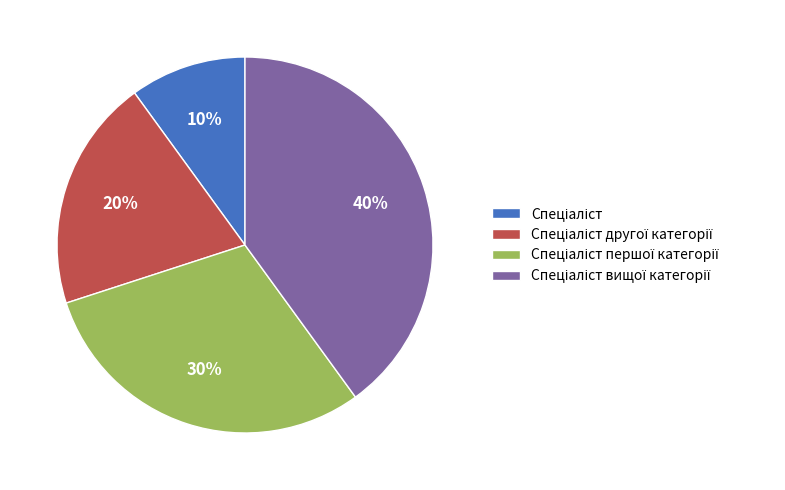

Is there any slice that represents more than half of the pie?

No